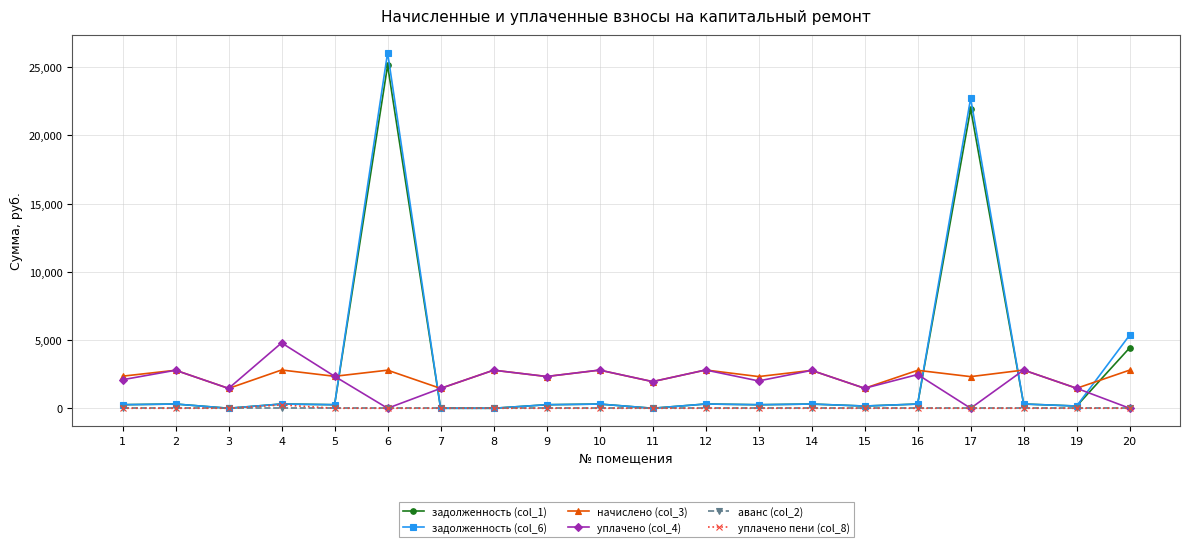

Is this an area chart (filled region under the line)?

No